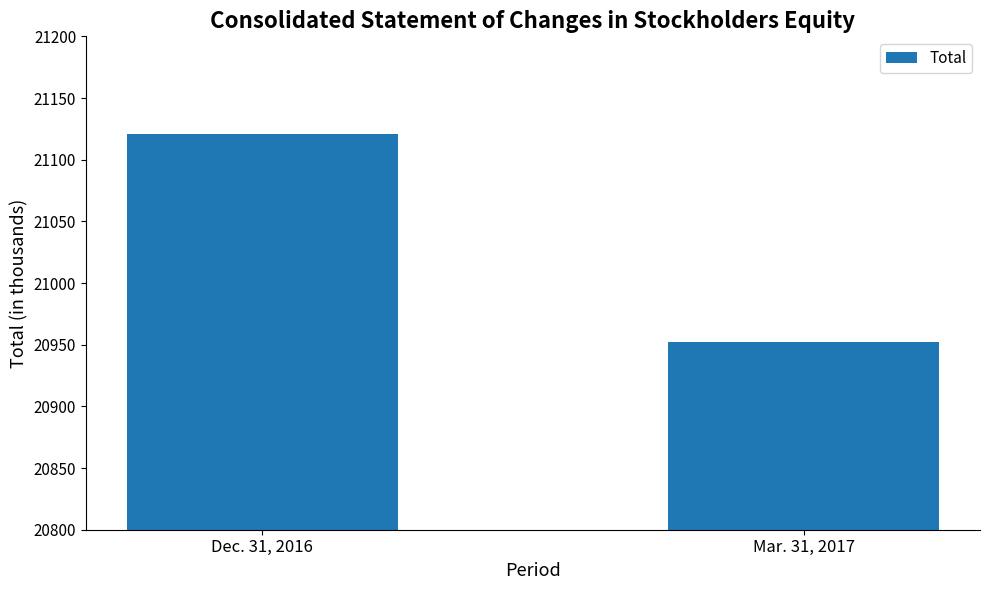

The chart shows a value of 27819 at Dec. 31, 2016. True or false?

False